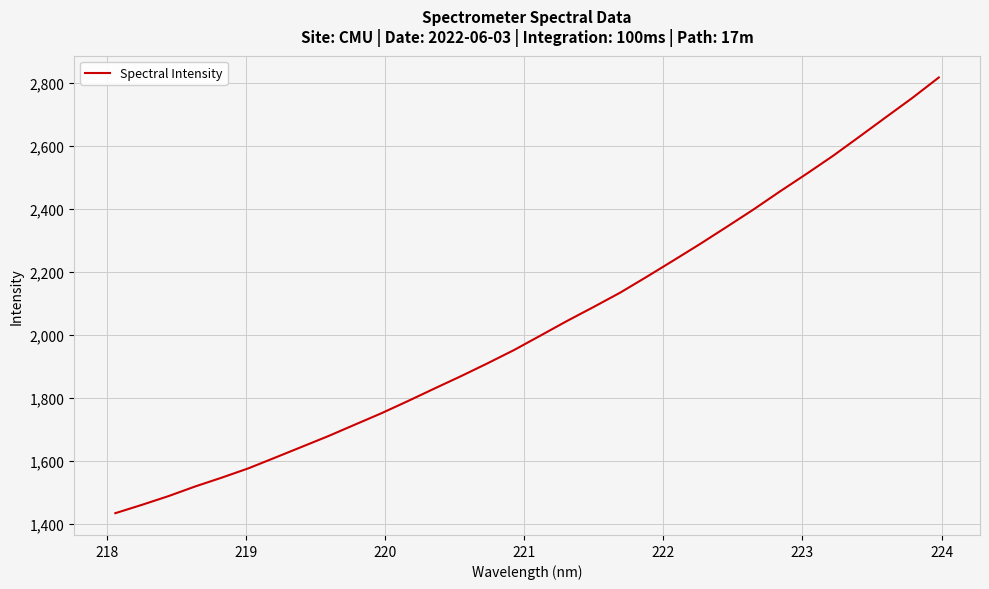

Count the number of values greater than 1997.

16